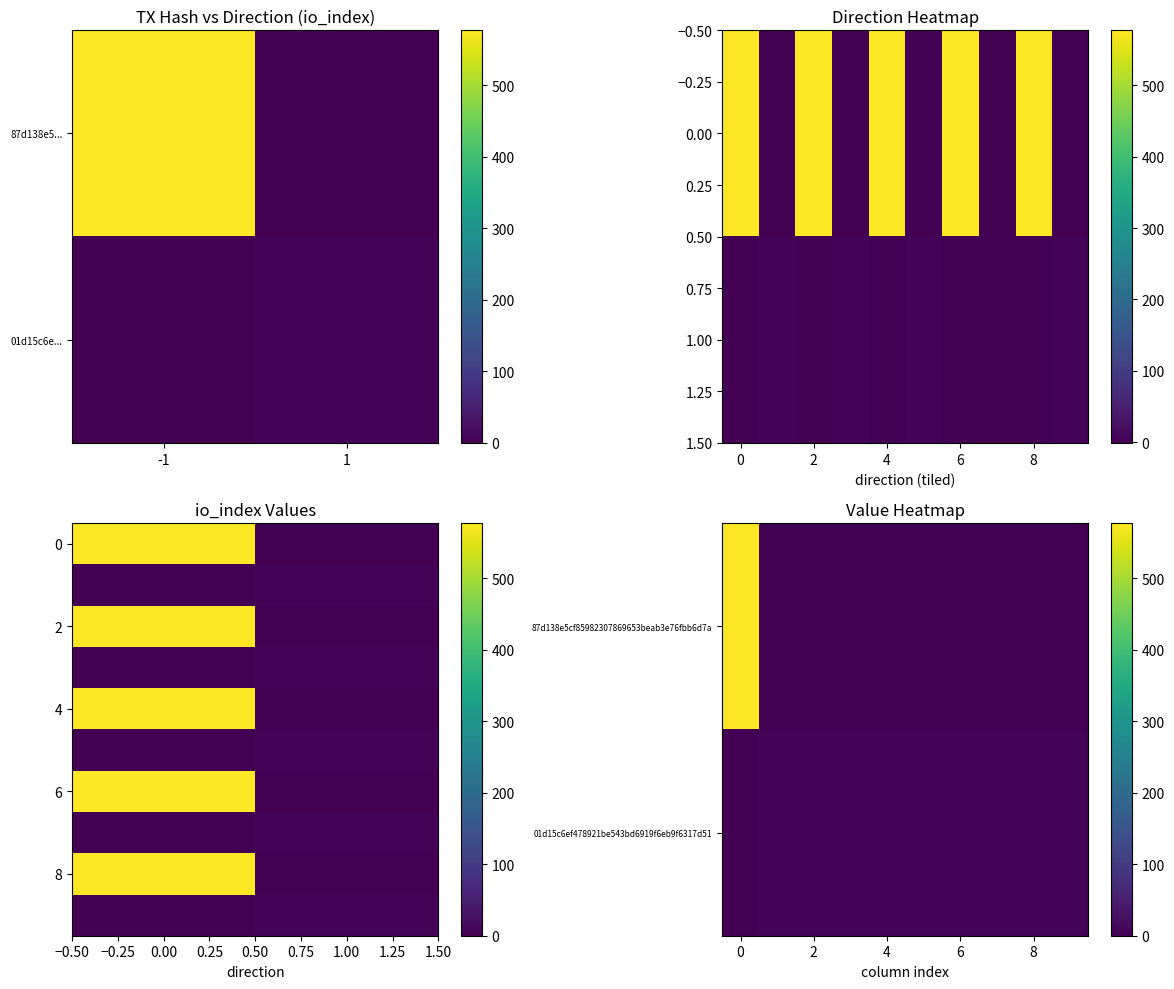

What is the total value across all series at io_index?

582